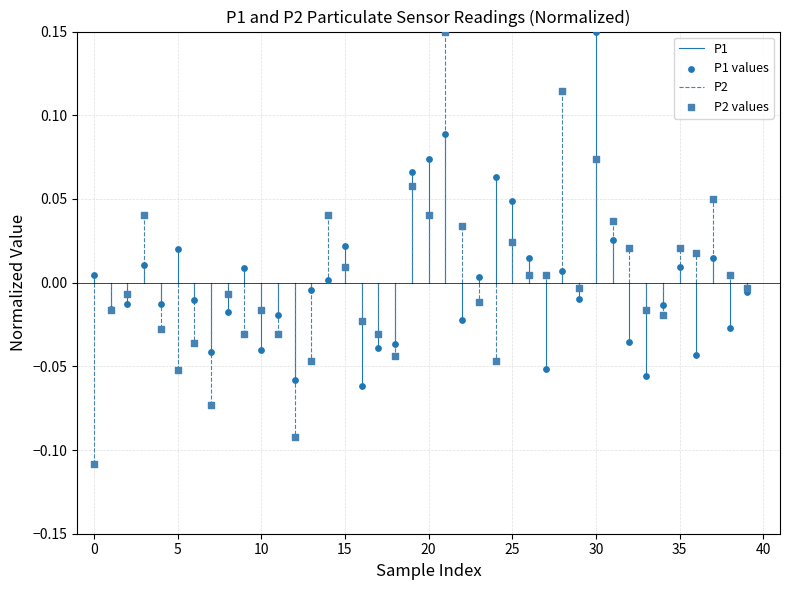

Which series reaches the minimum Y coordinate?

P2 values